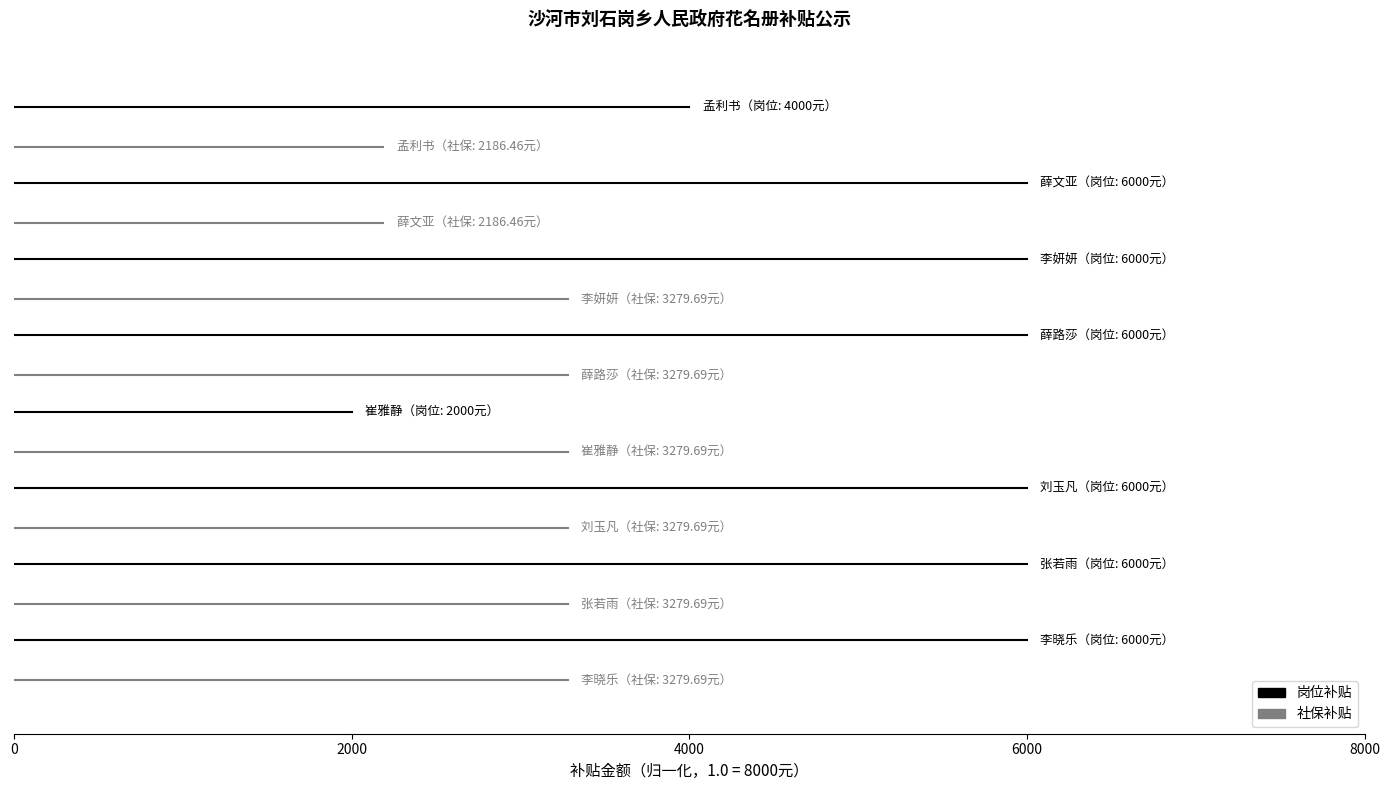

What is the approximate value of 社保补贴 at 2000?

0.8